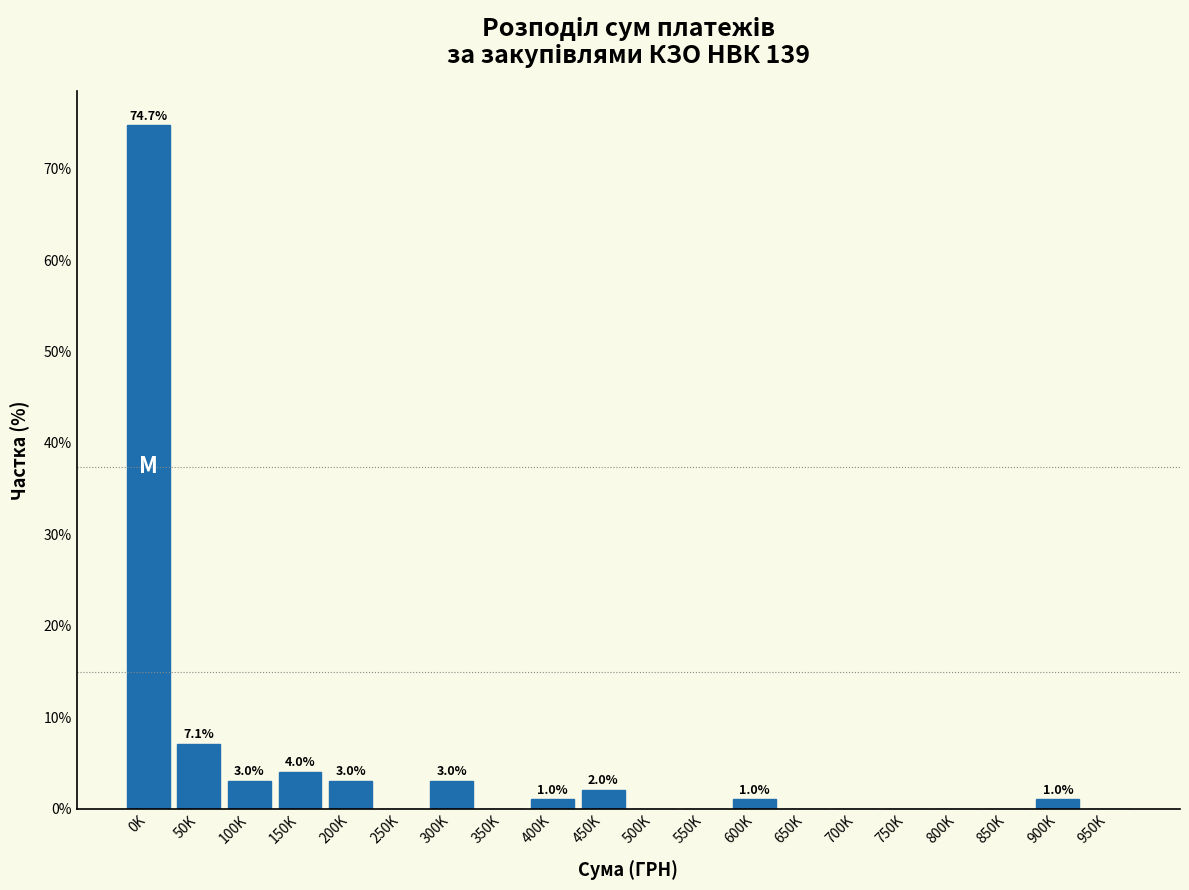

What is the change in value from 150K to 400K?

-3.0